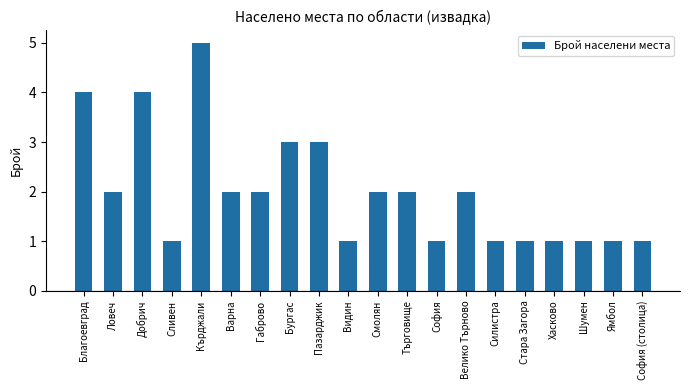

What is the label of the 8th bar from the right?

София